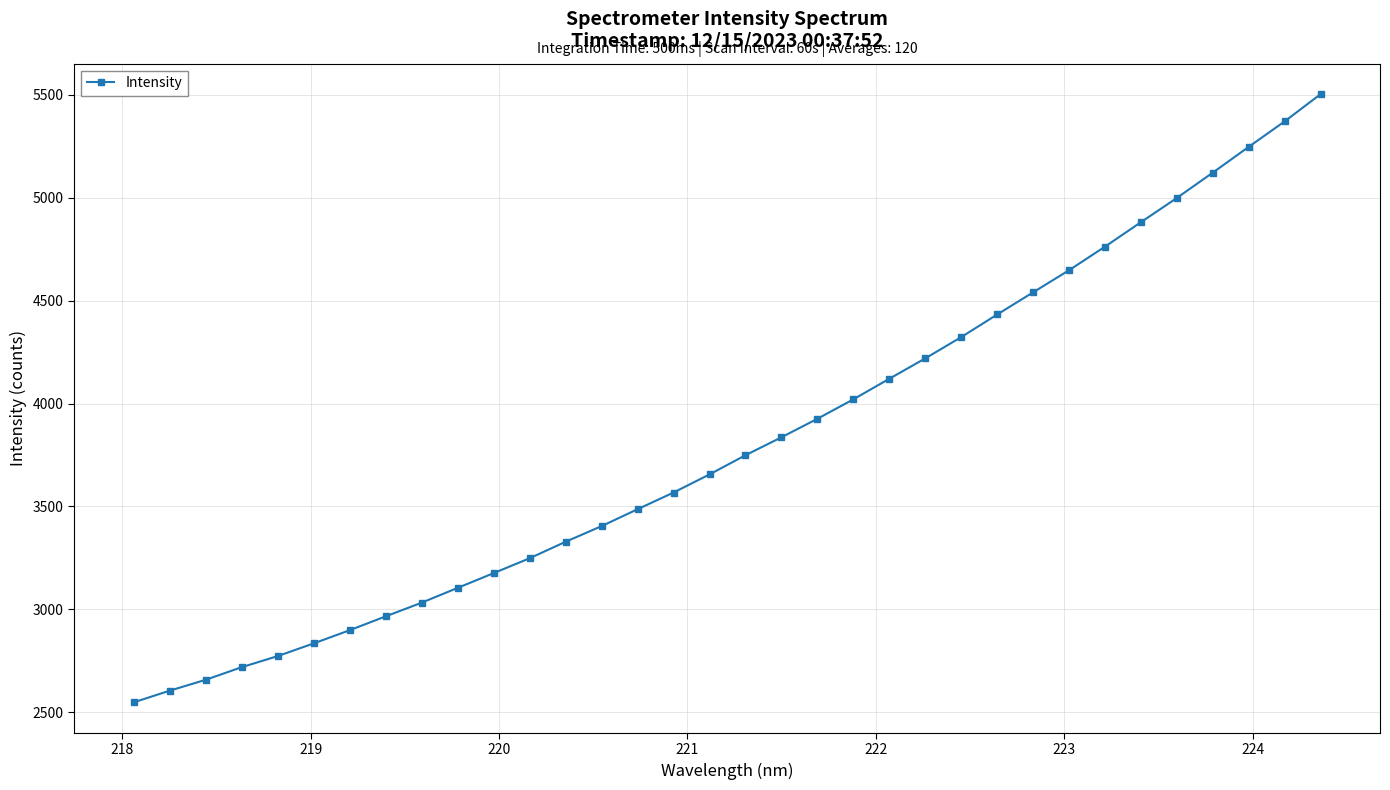

What is the difference between the second highest and minimum values?

2823.7